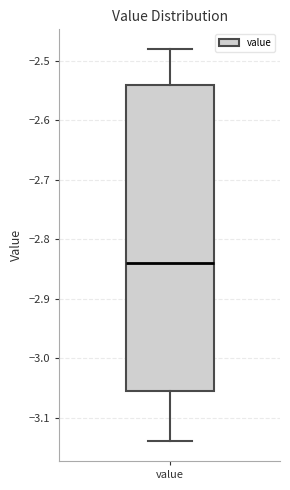

Read this box plot against the y-axis: the position of the median line, the range covered by the box, and the ends of both whiskers. The values are not printed on the chart, so give them approximately, as read against the axis.

median -2.84, box -3.05 to -2.54, whiskers -3.14 to -2.48